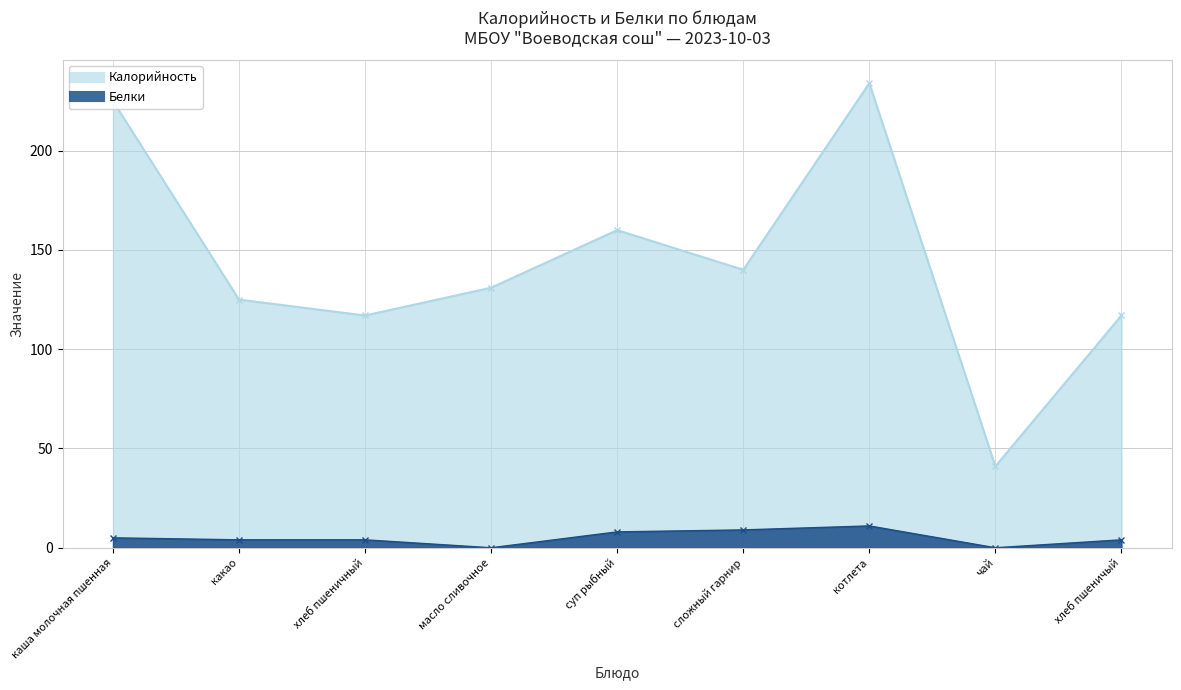

Which category has the highest value across all series?

котлета